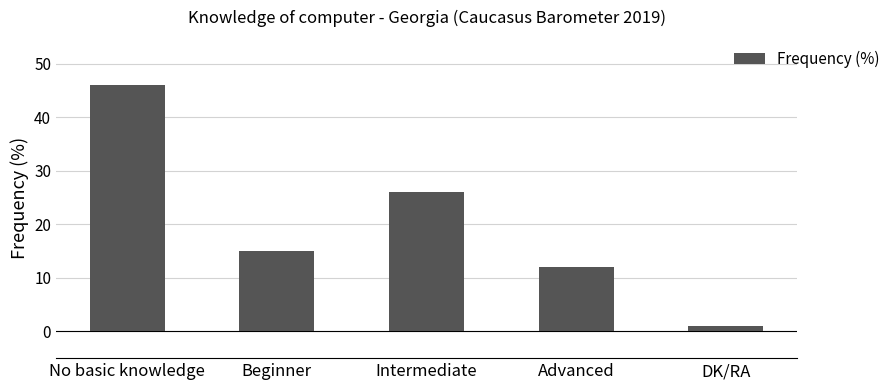

What is the label of the 5th bar from the left?

DK/RA